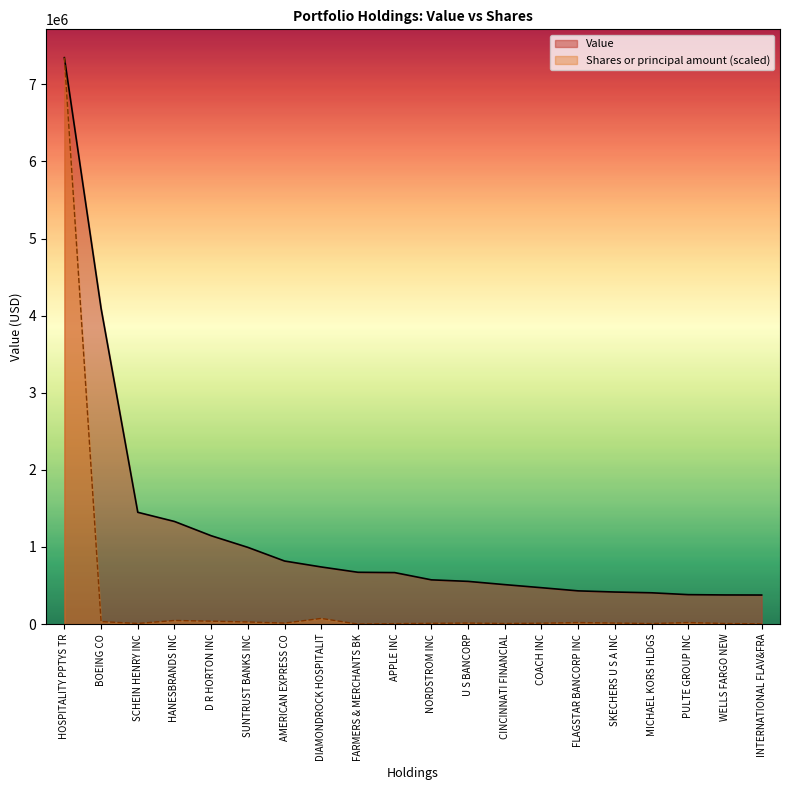

What is the spread (max minus min) of values at PULTE GROUP INC?

361496.7